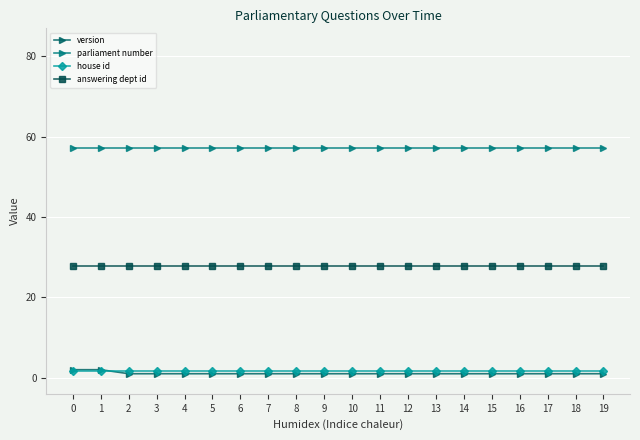

Is it true that parliament number equals 57.3 at 14?

True